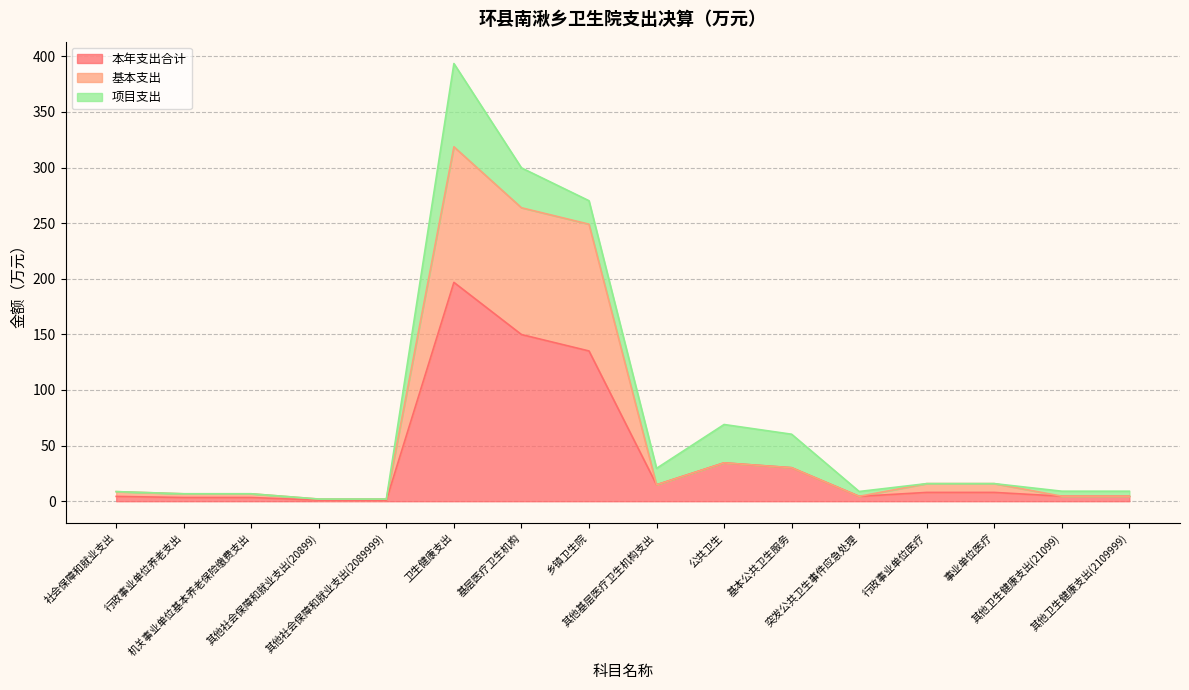

True or false: 本年支出合计 and 基本支出 cross at least once.

False